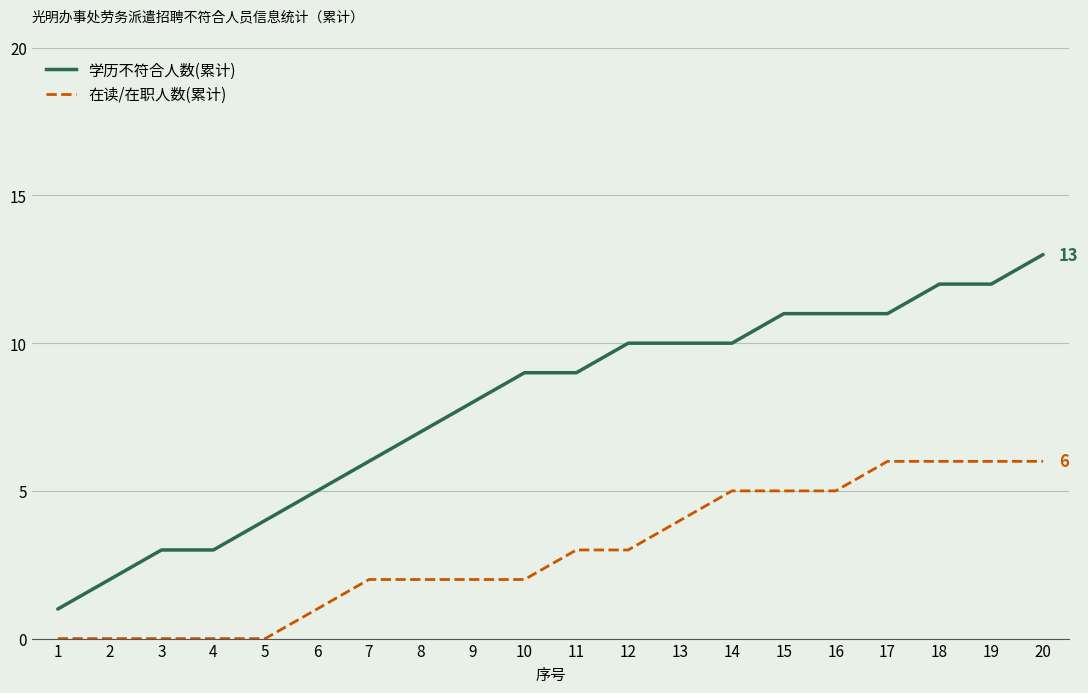

True or false: 学历不符合人数(累计) and 在读/在职人数(累计) intersect in this chart.

False